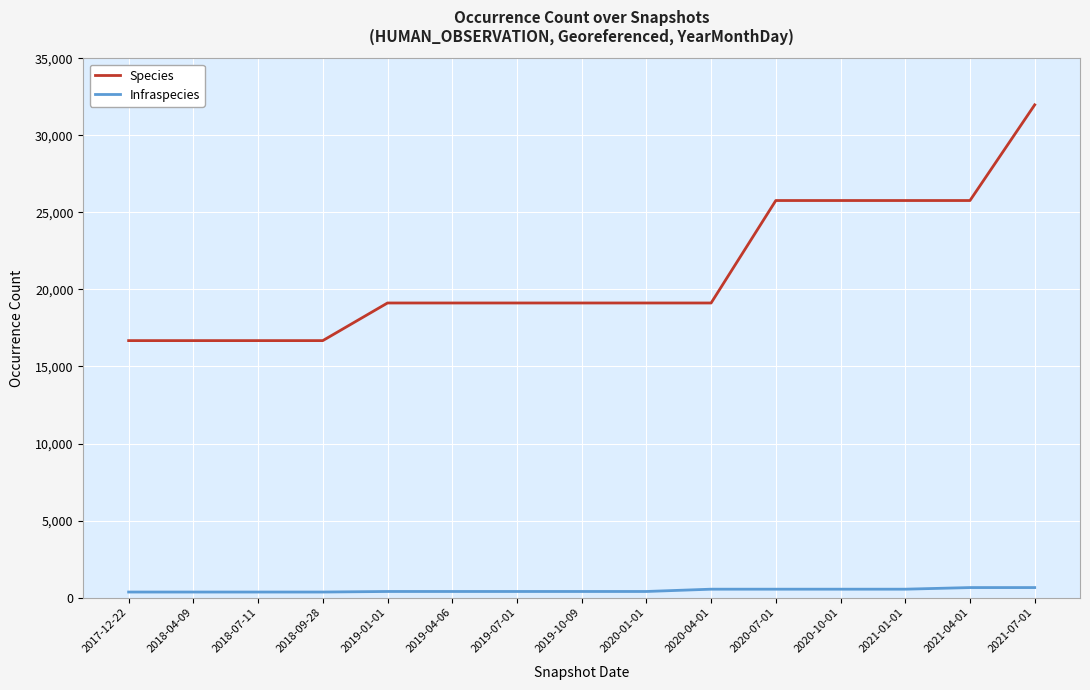

List the series in order of their peak value, lowest first.

Infraspecies, Species